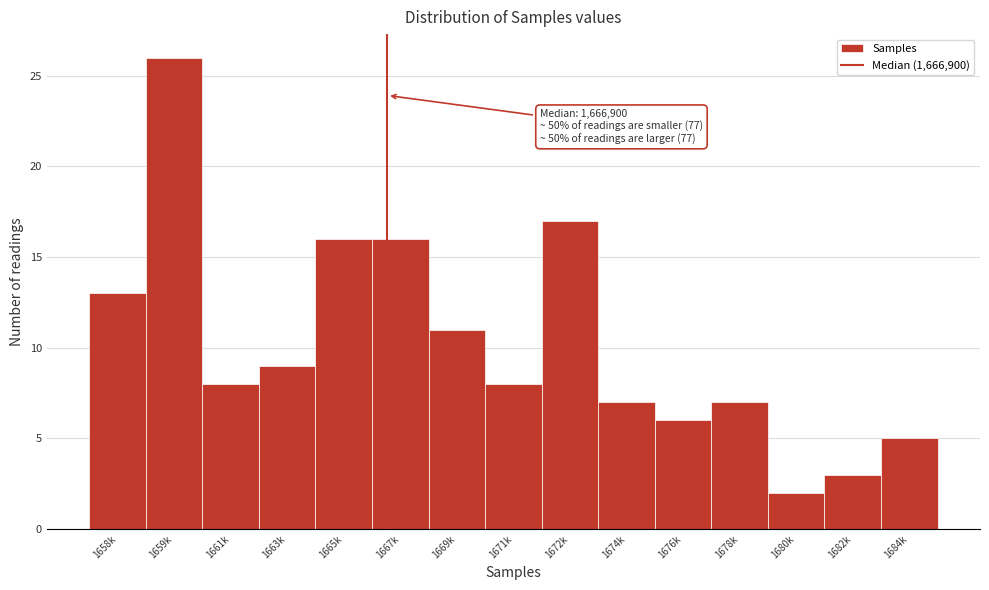

Reading left to right, list all the values displayed in this chart.

13	26	8	9	16	16	11	8	17	7	6	7	2	3	5